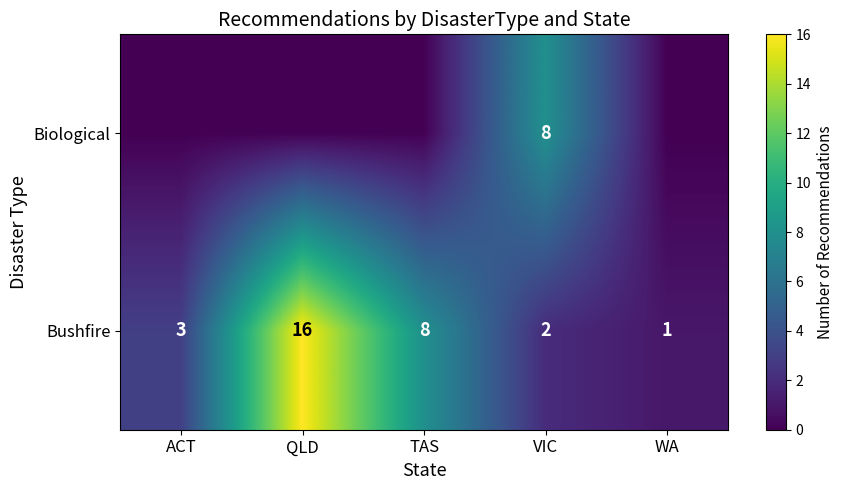

The value of Bushfire at TAS is 8. True or false?

True